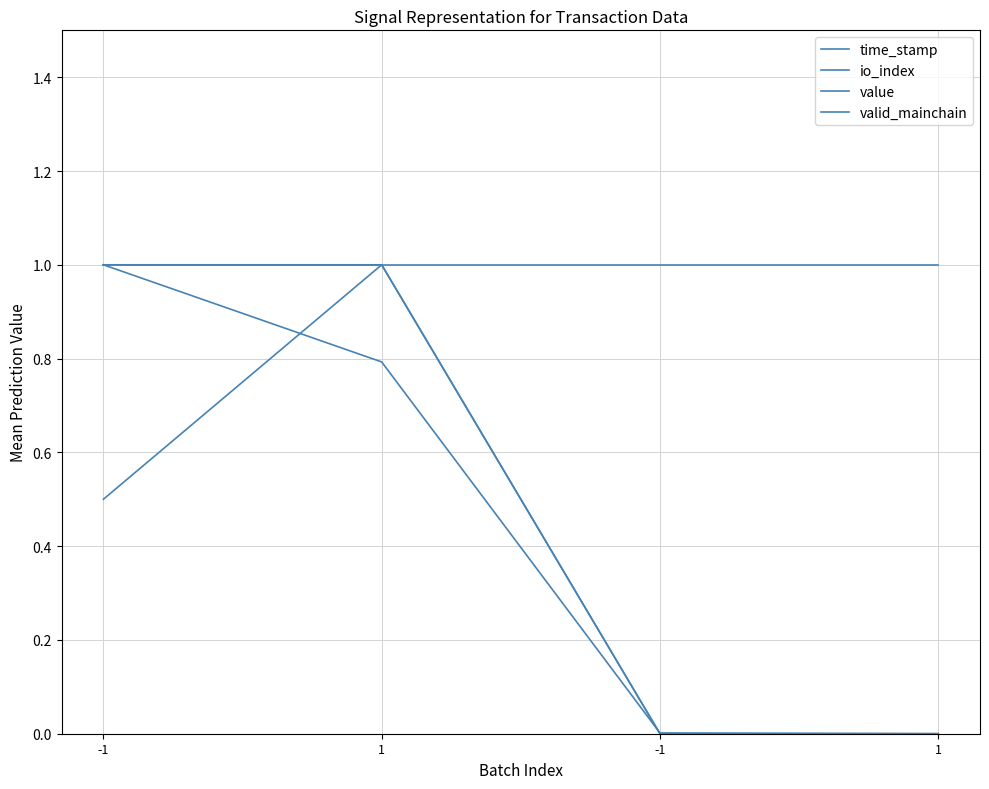

Is this an area chart (filled region under the line)?

No